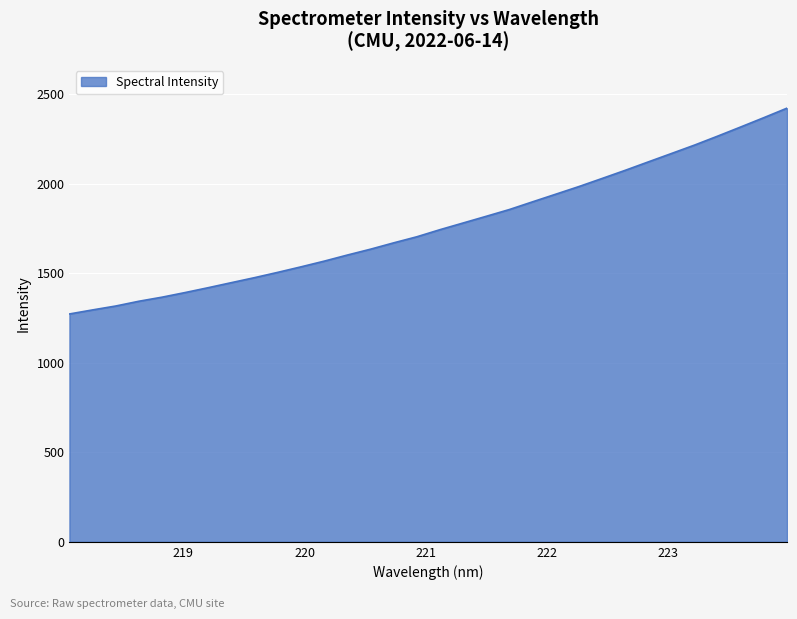

What is the difference between the maximum and minimum values?

1148.9